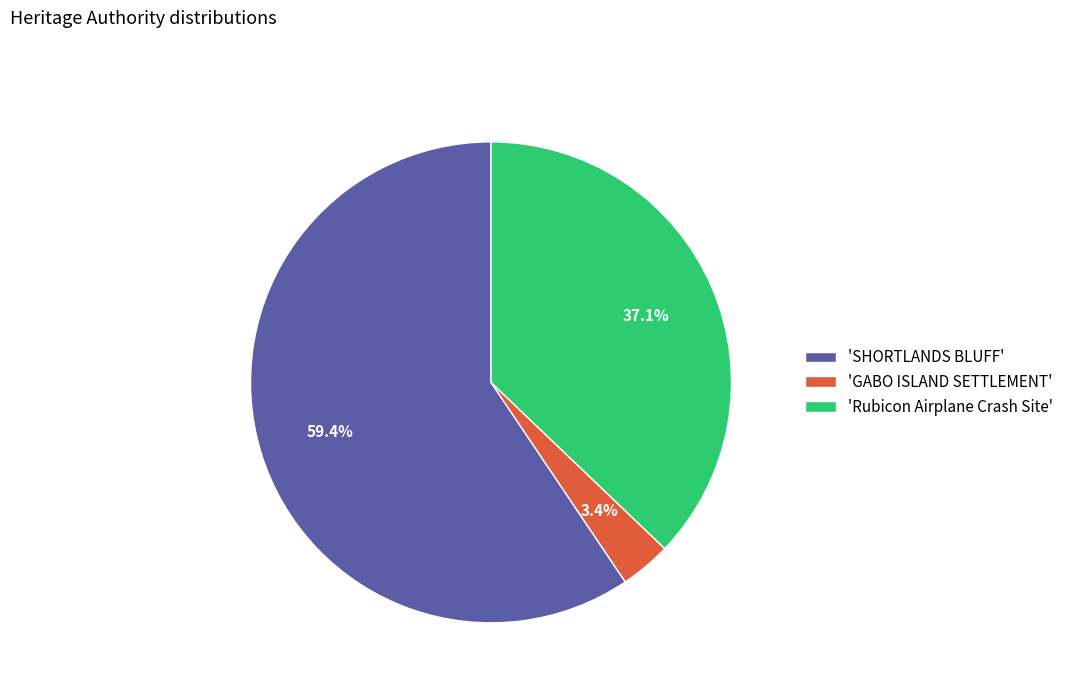

Rank the categories by value from highest to lowest.

'SHORTLANDS BLUFF', 'Rubicon Airplane Crash Site', 'GABO ISLAND SETTLEMENT'